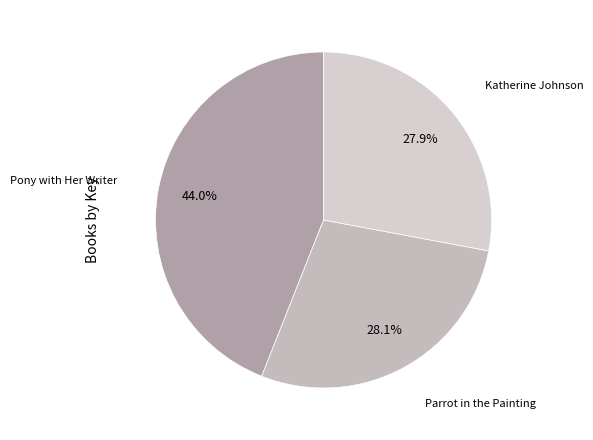

How many slices are in this pie chart?

3